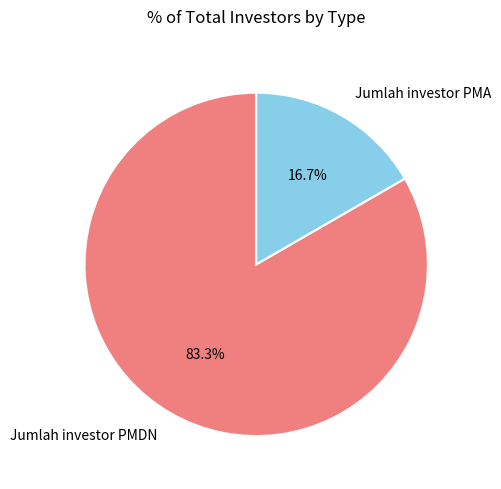

What is the ratio of the value at Jumlah investor PMA to the value at Jumlah investor PMDN?

0.2